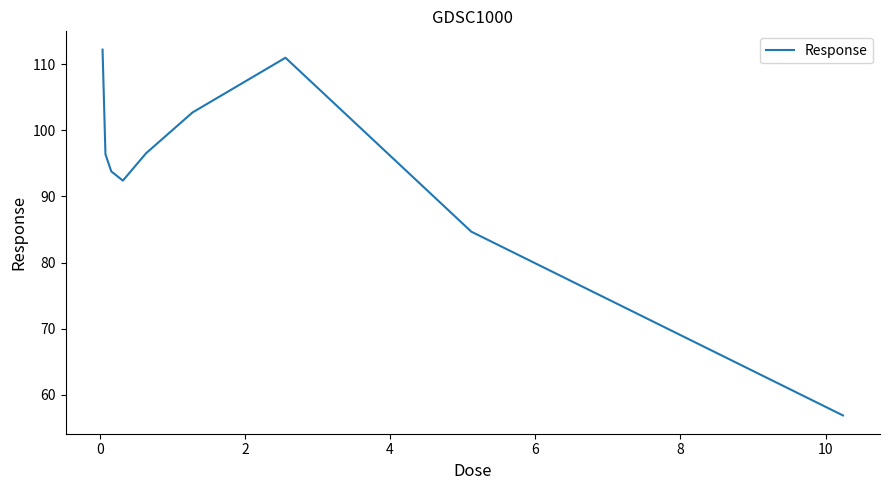

What is the difference between the maximum and minimum values?

55.4